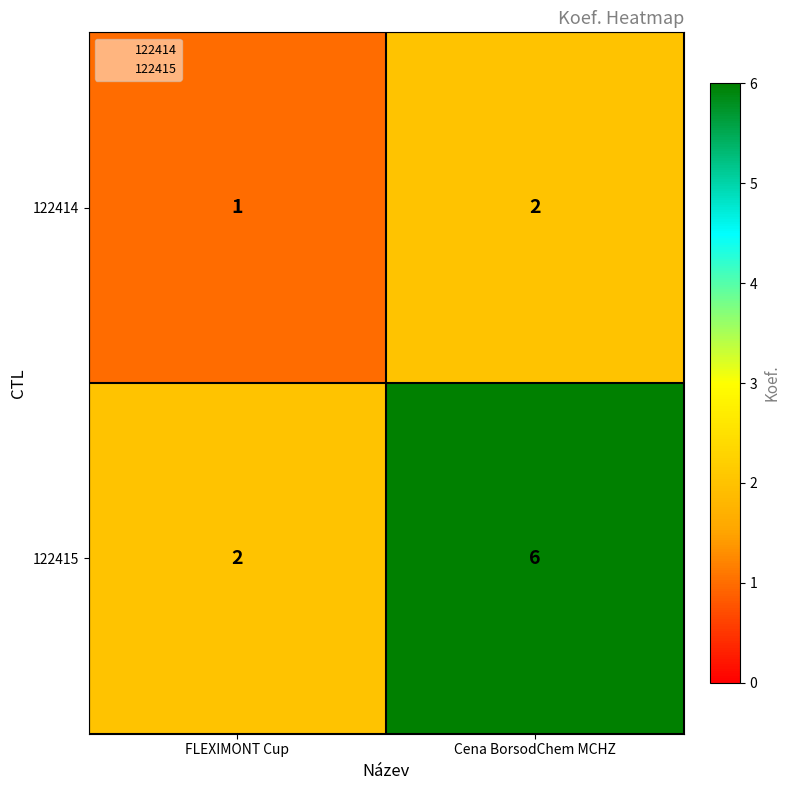

At which label is 122415 closest to 4?

FLEXIMONT Cup